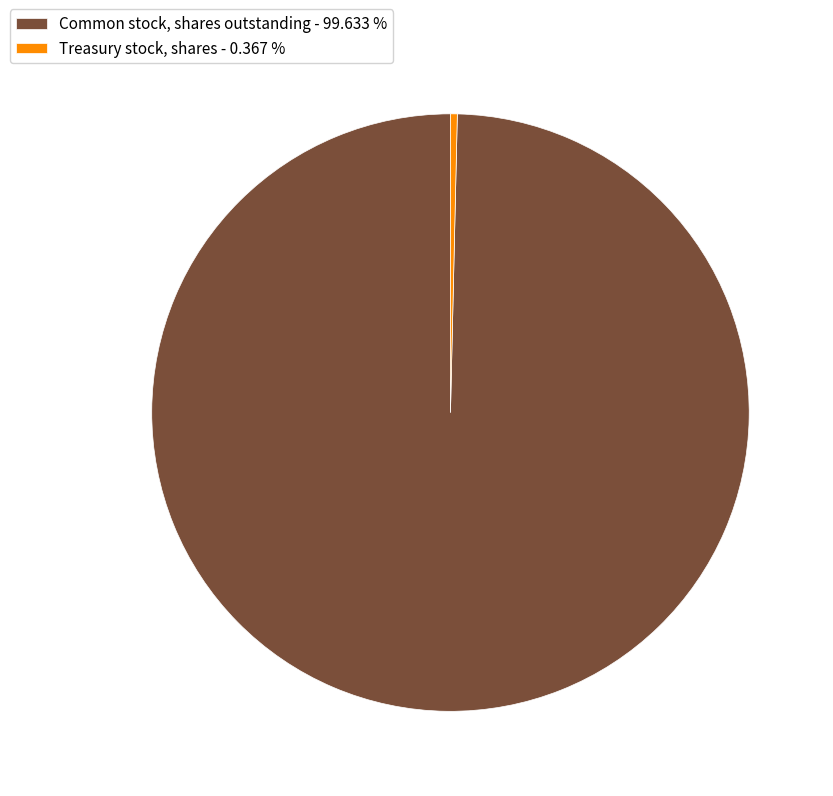

Is there a majority slice in this chart?

Yes